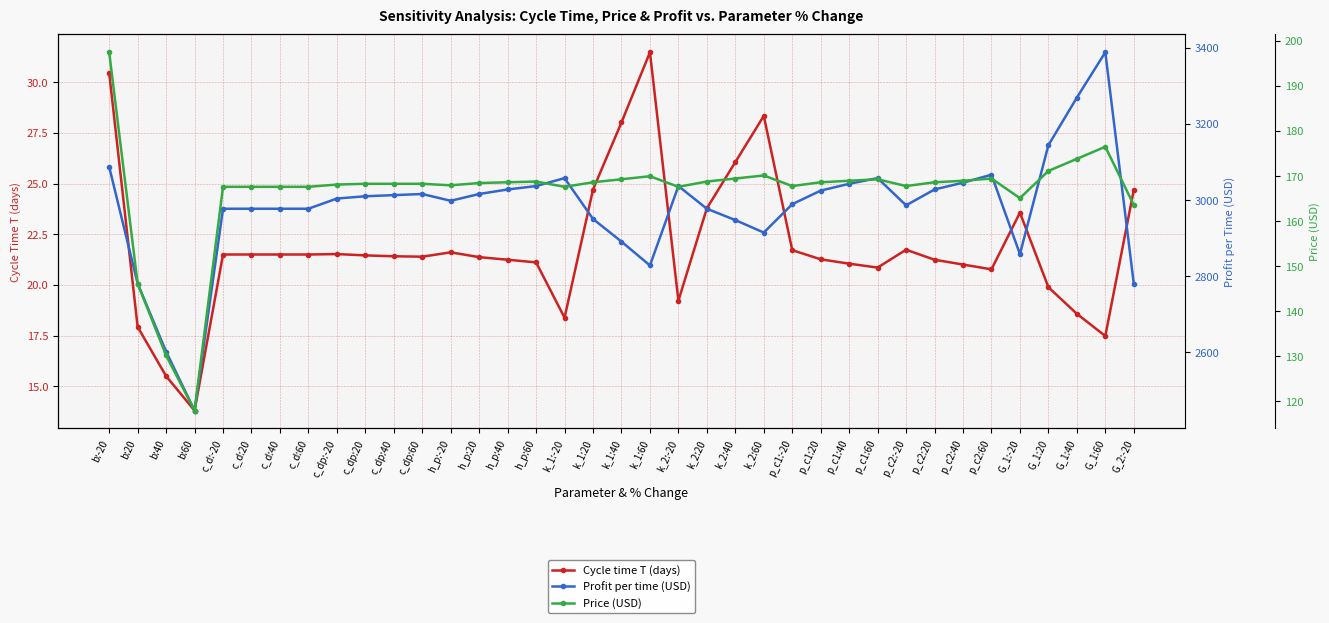

Rank the series at G_2:-20 from highest to lowest value.

Profit per time (USD), Price (USD), Cycle time T (days)